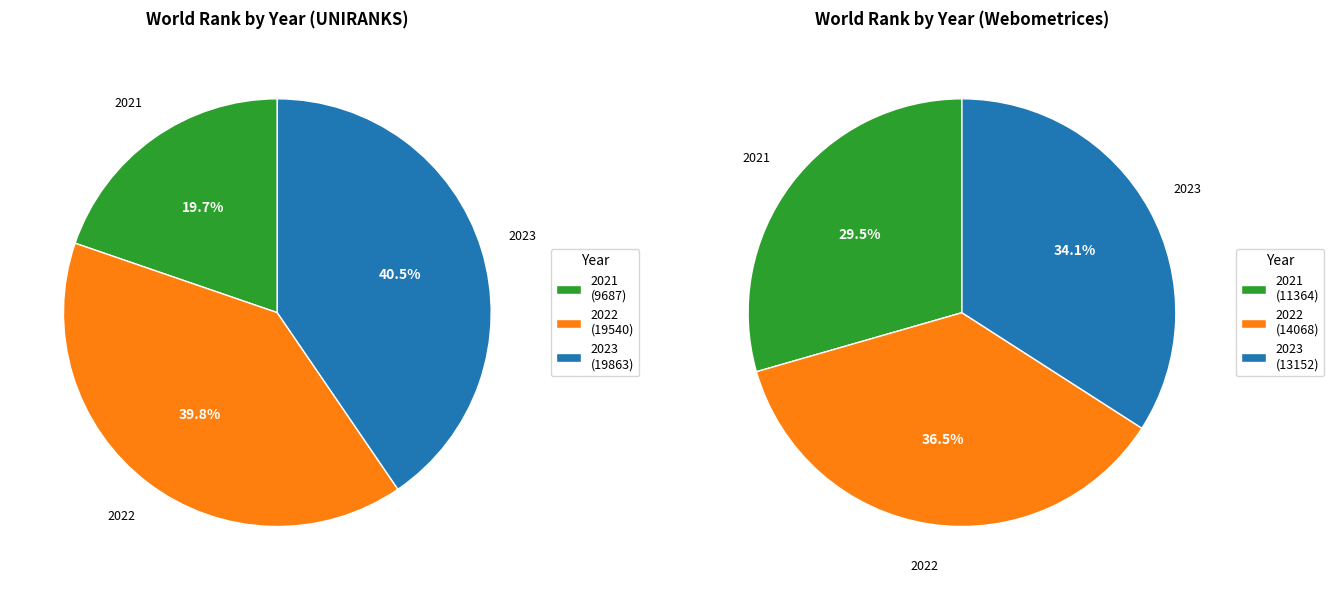

To the nearest percent, what is the average slice percentage?

33%